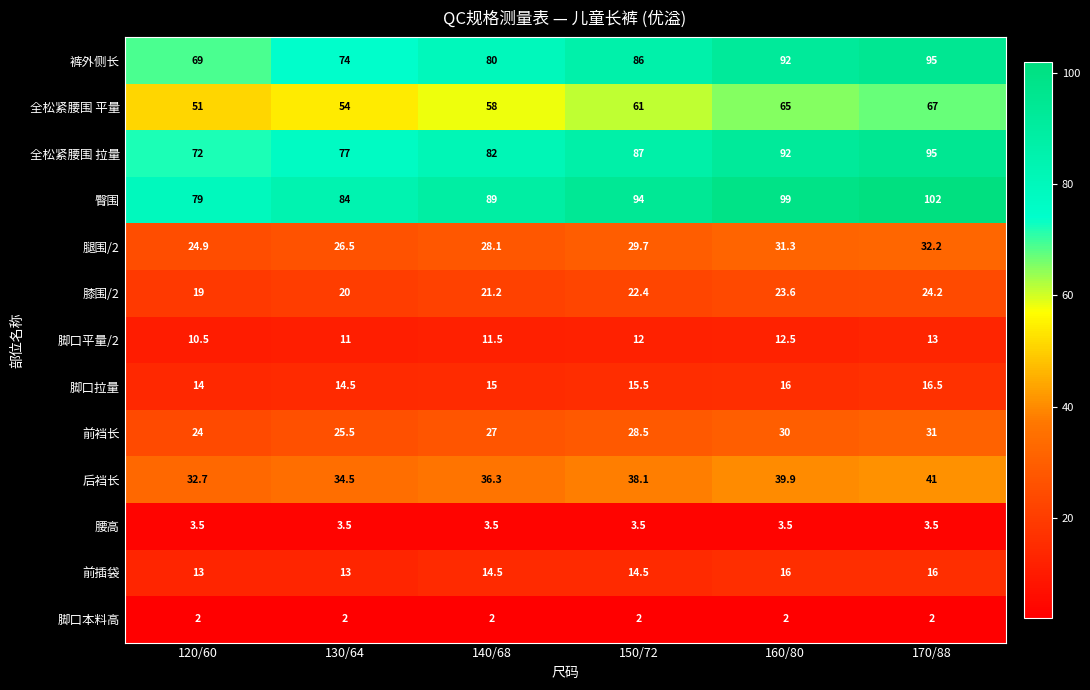

Read the 腰高 value at 160/80.

3.5